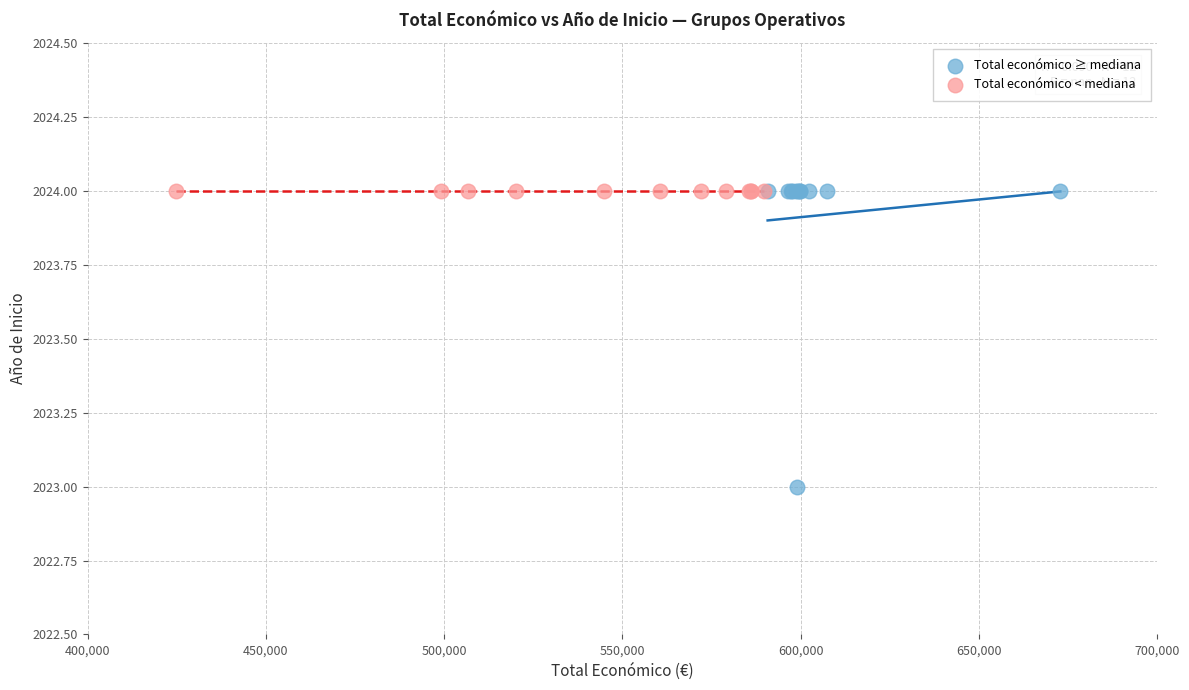

Which series reaches the minimum Y coordinate?

Total económico ≥ mediana